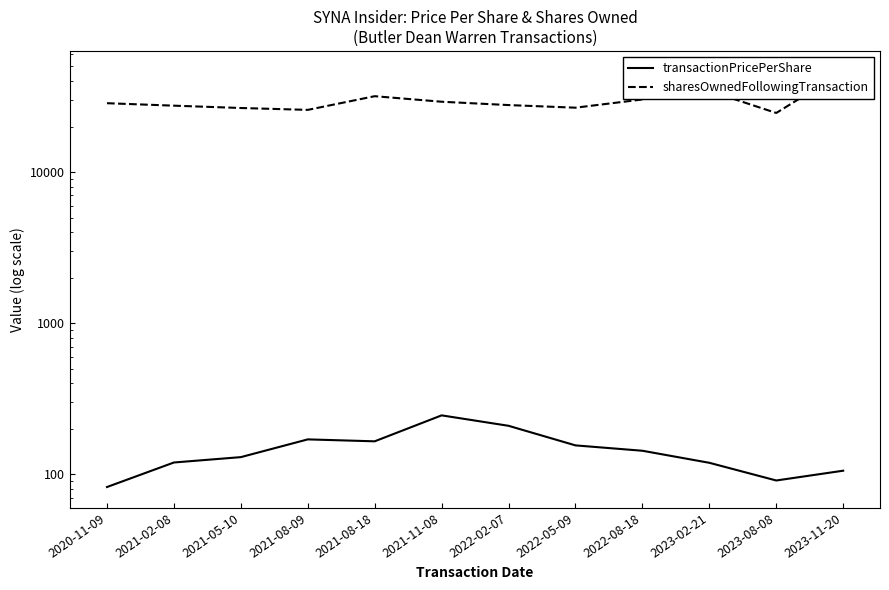

True or false: sharesOwnedFollowingTransaction and transactionPricePerShare cross at least once.

False